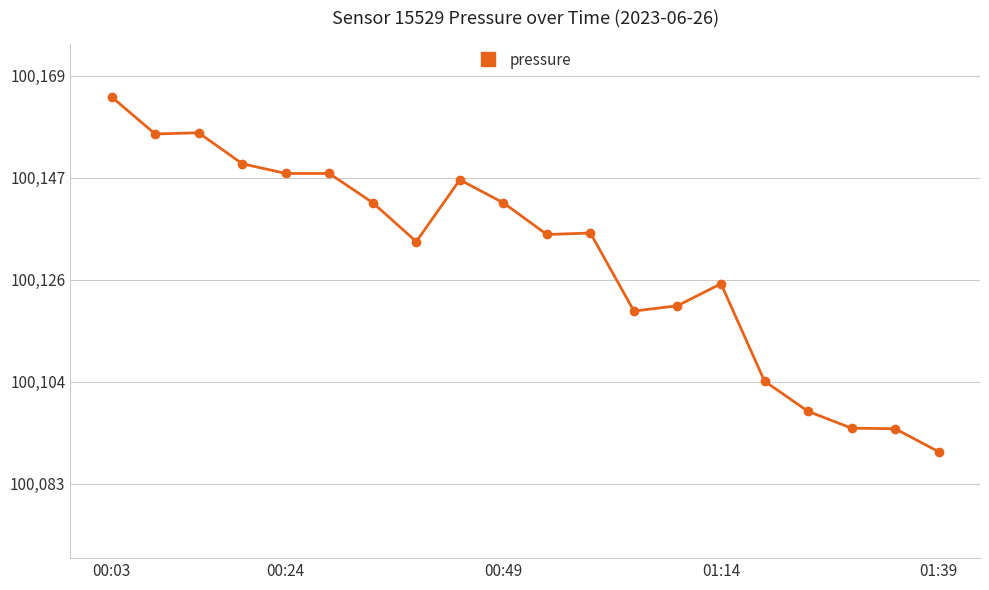

What is the maximum value shown in the chart?

100164.3